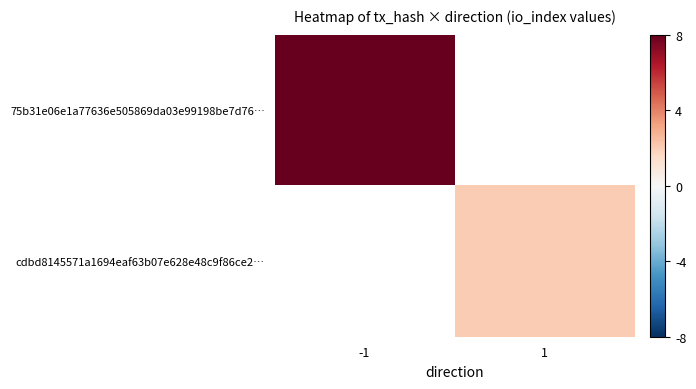

How many positive values does the cdbd8145571a1694eaf63b07e628e48c9f86ce2… series have?

1